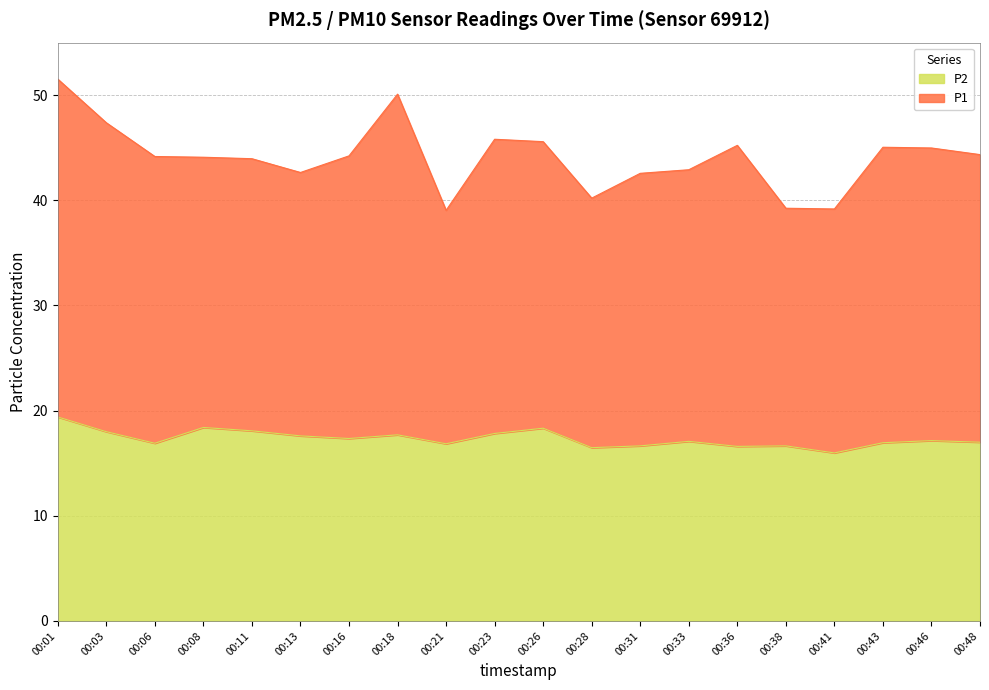

The P2 series shows 10.8 at 00:28. True or false?

False